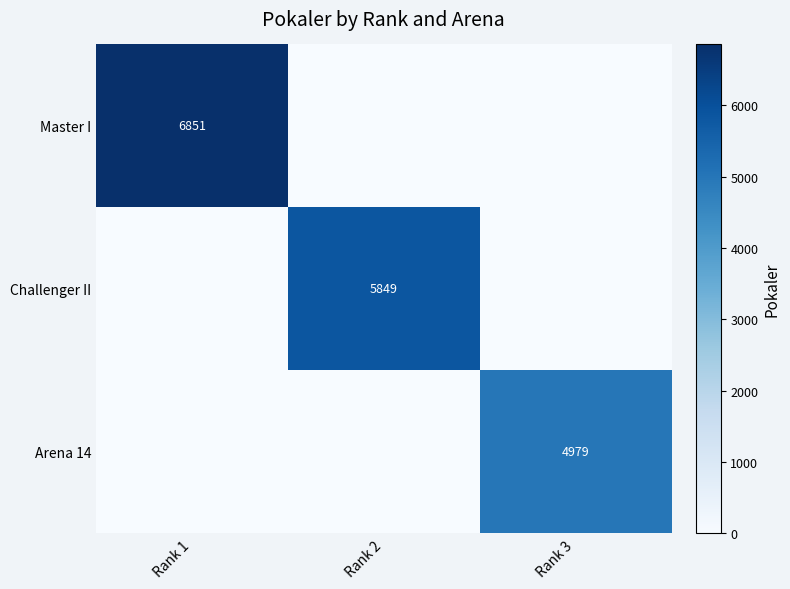

Rank the series by their maximum value, from highest to lowest.

Master I, Challenger II, Arena 14